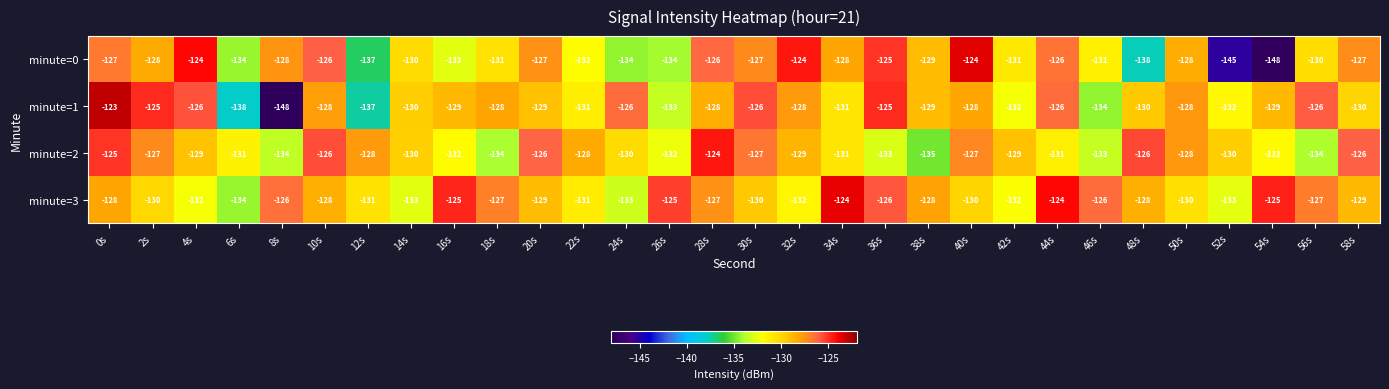

What is the sum of the minute=3 values at 18s and 16s?

-252